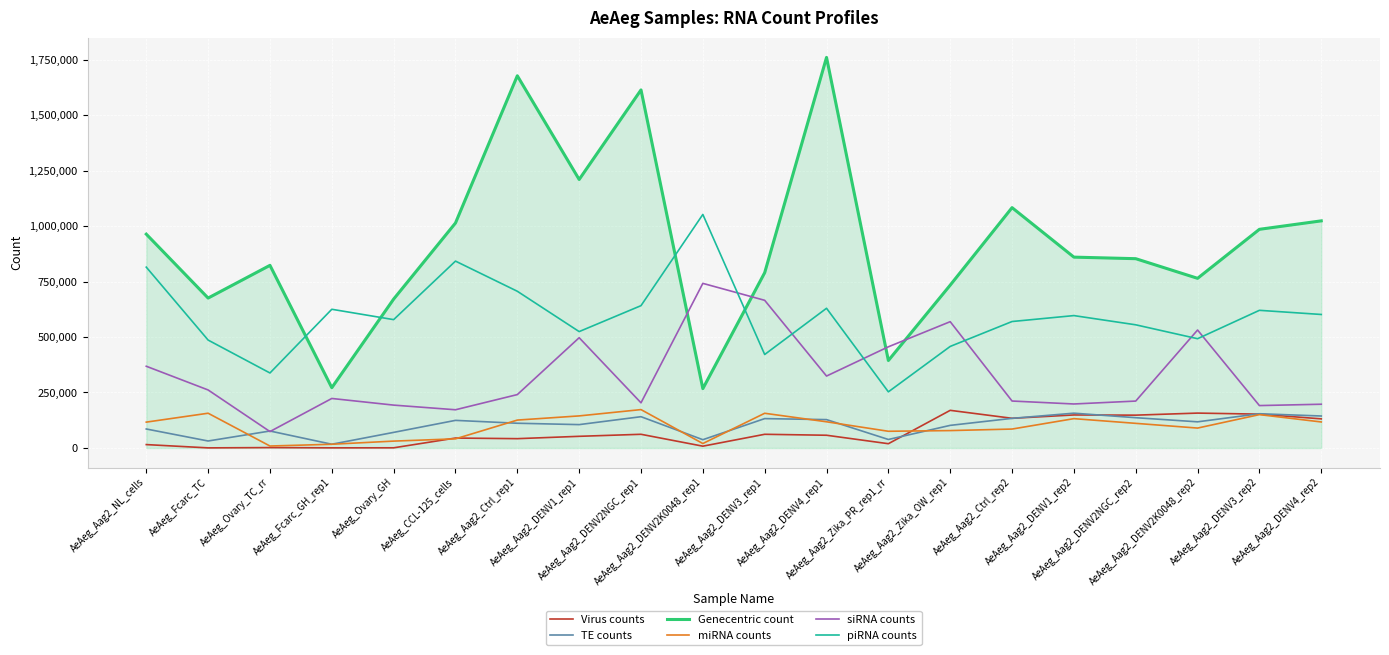

At how many categories does at least one series exceed 74180?

20